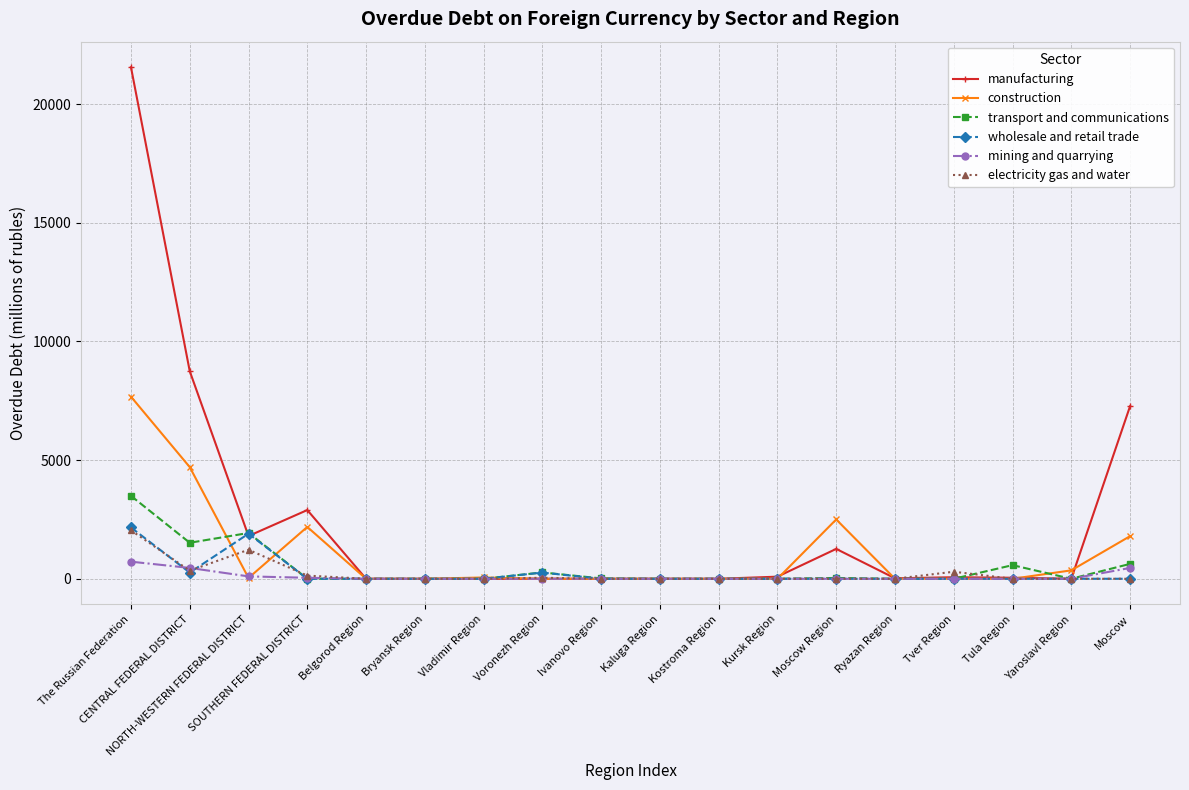

How many categories are shown in the chart?

18